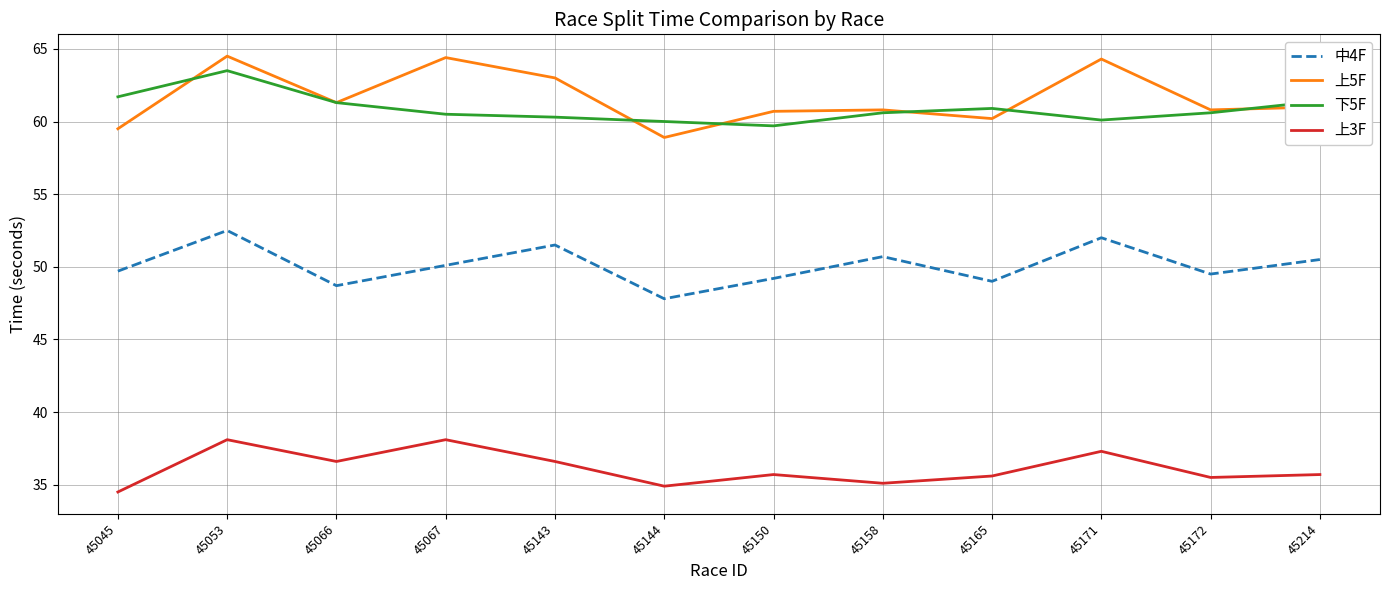

What is the smallest value displayed?

34.5